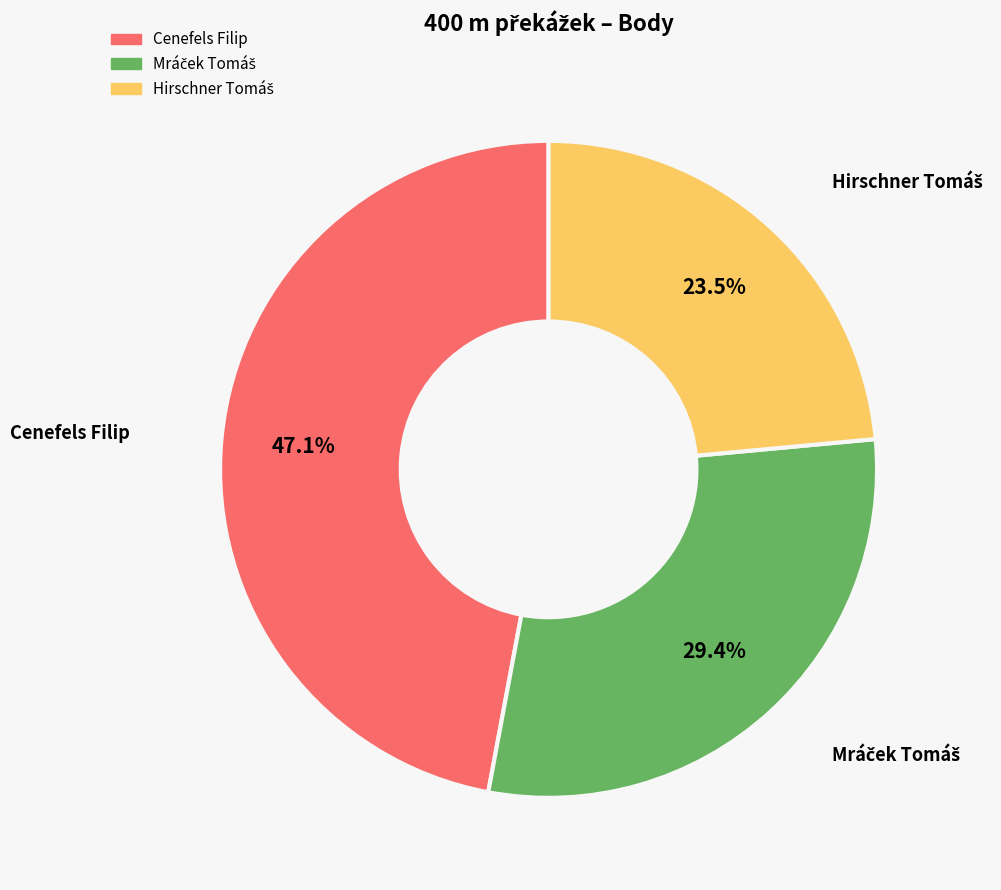

Is there any slice that represents more than half of the pie?

No